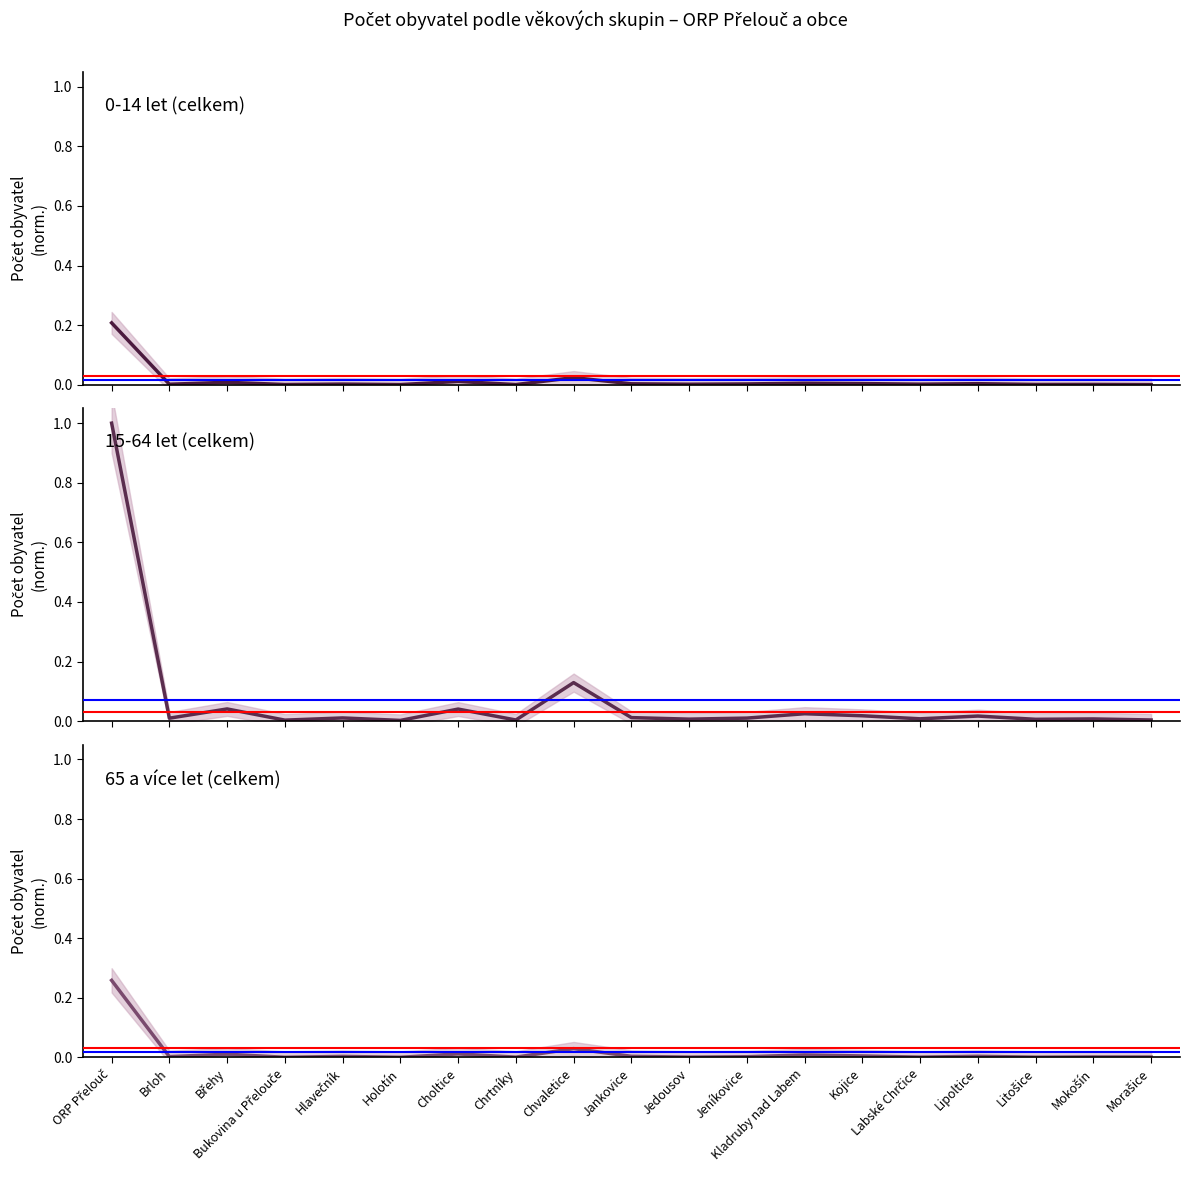

What is the label of the 8th point from the right?

Jeníkovice